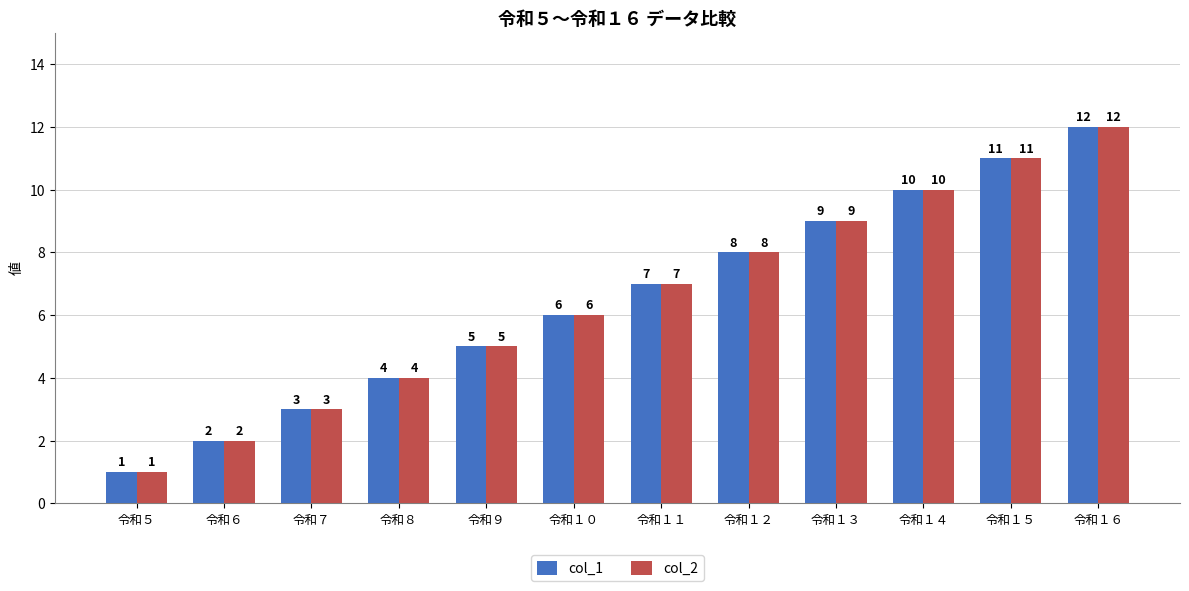

What is the value of the col_1 bar at the 7th from the left?

7